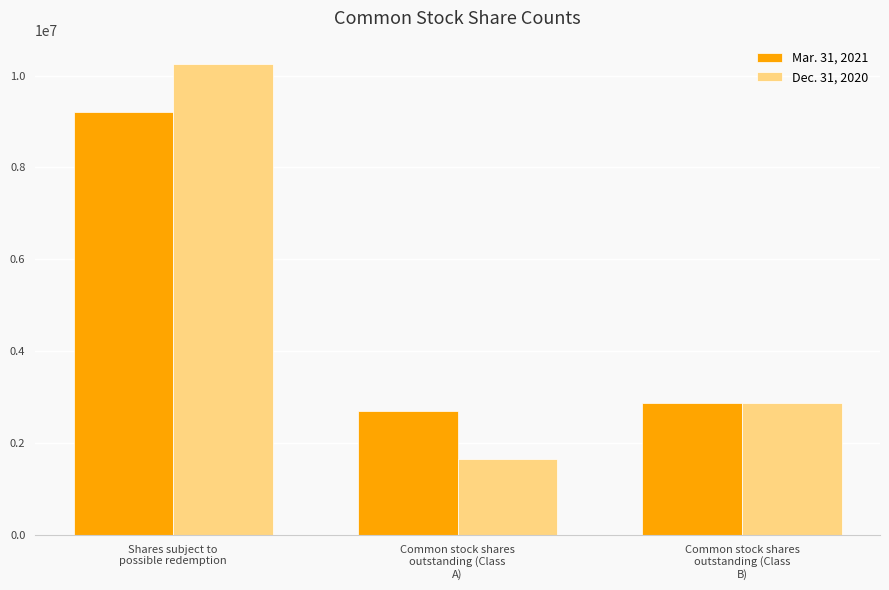

How many bars are there in each group?

2